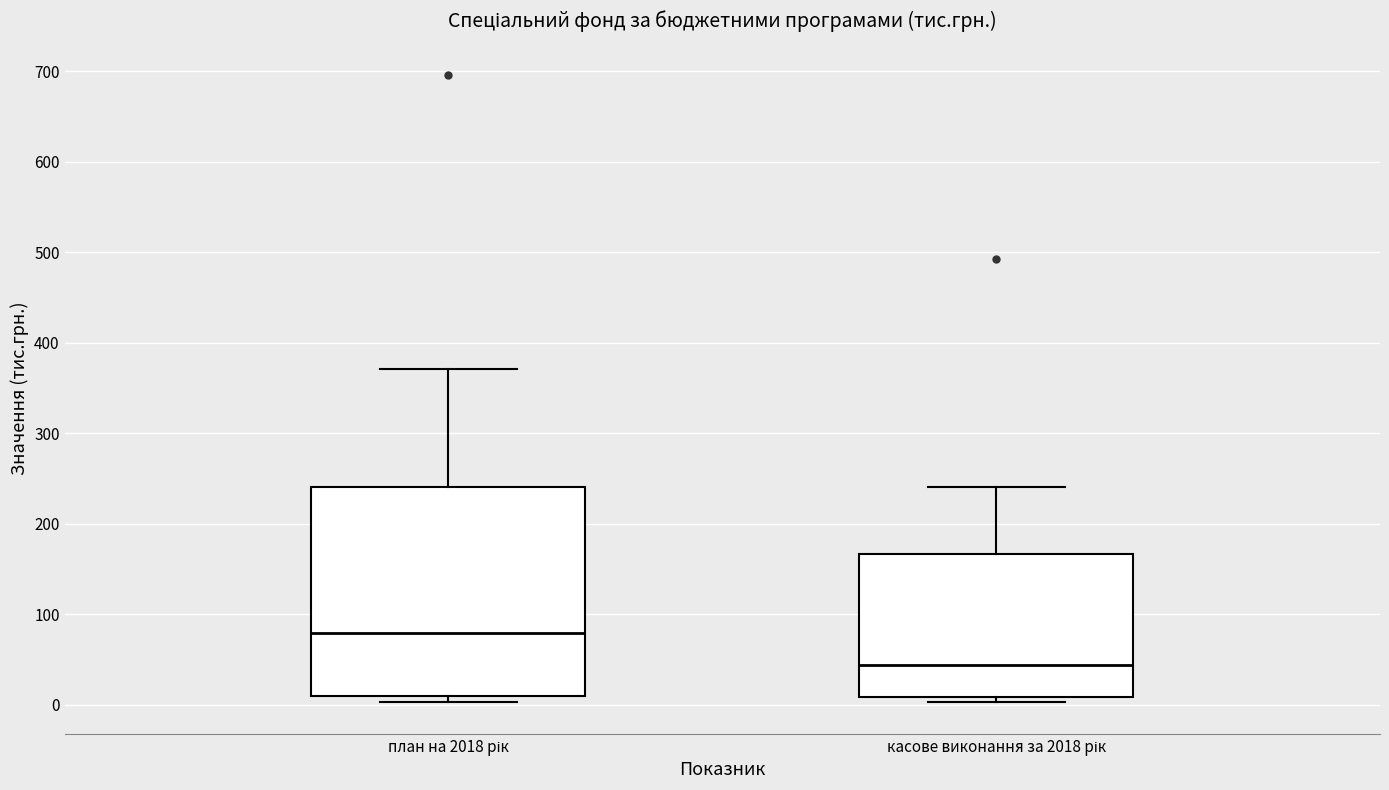

Which box is the tallest, from its lower edge to its upper edge?

план на 2018 рік